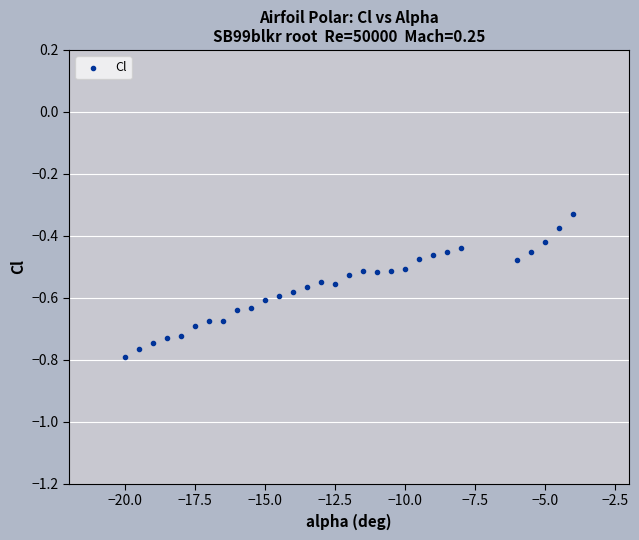

What is the range of X values (max minus min)?

16.0